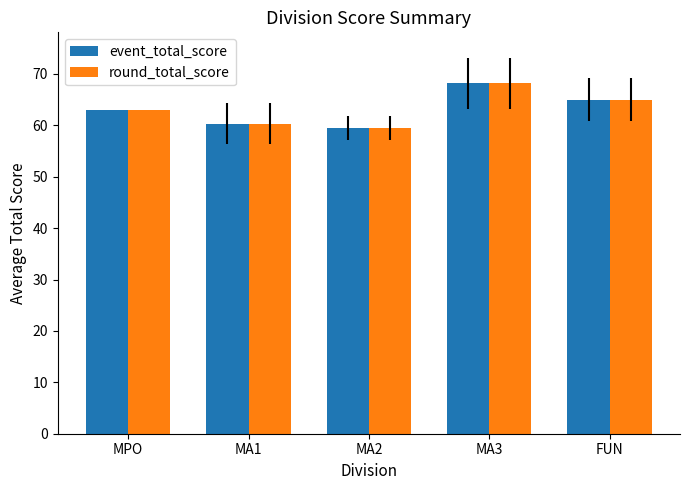

True or false: event_total_score has a value of 65.0 at FUN.

True